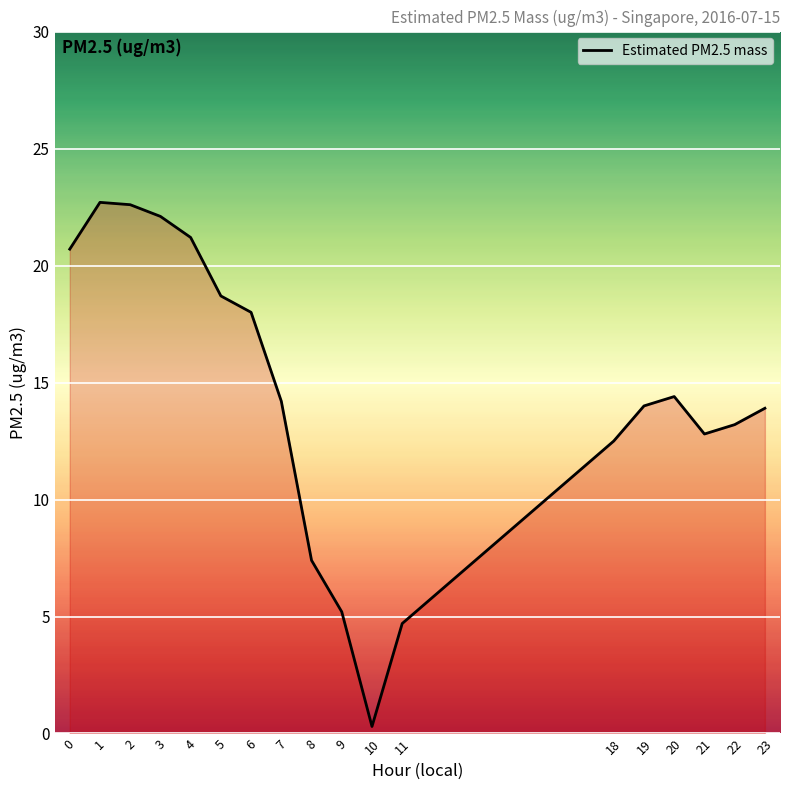

What is the ratio of the value at 18 to the value at 11?

2.7